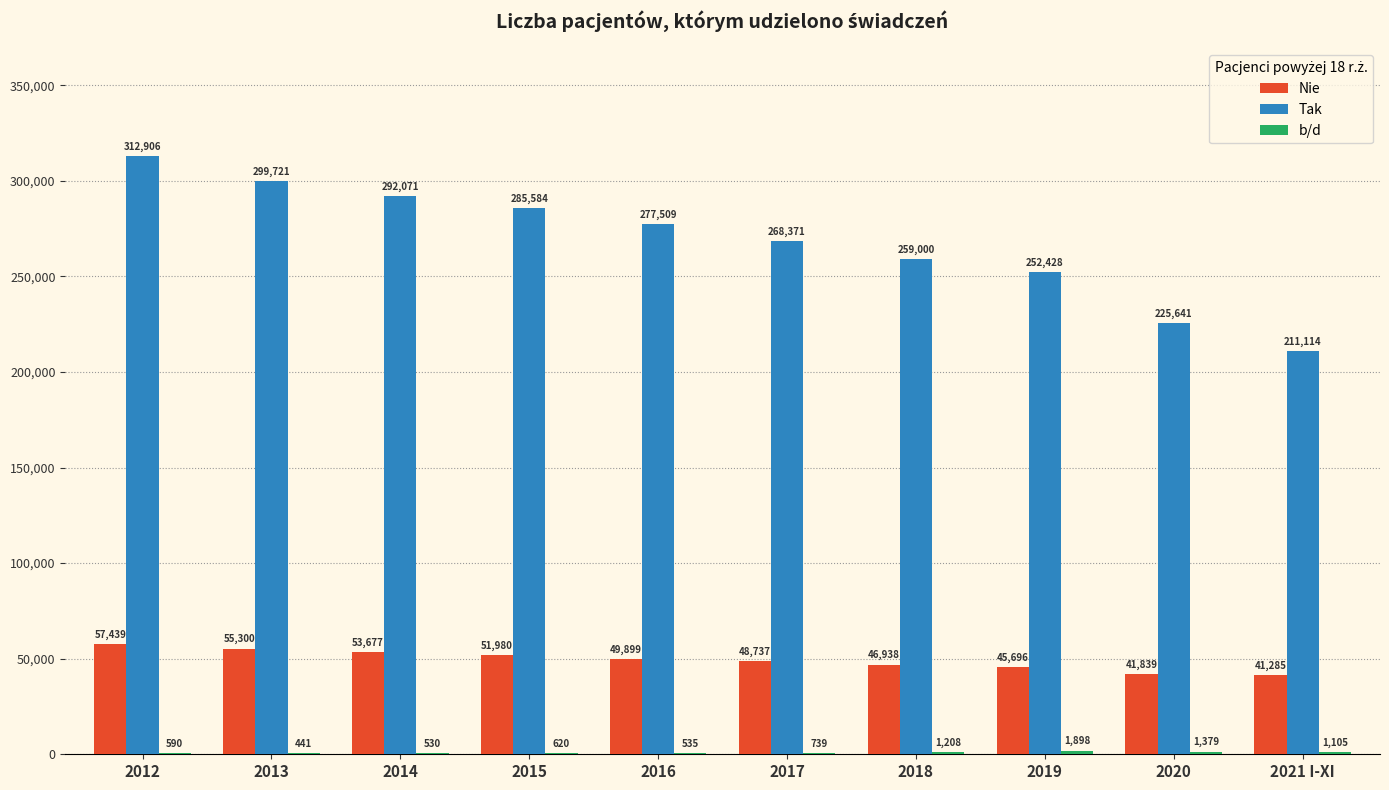

Which category has the highest value in the Tak series?

2012